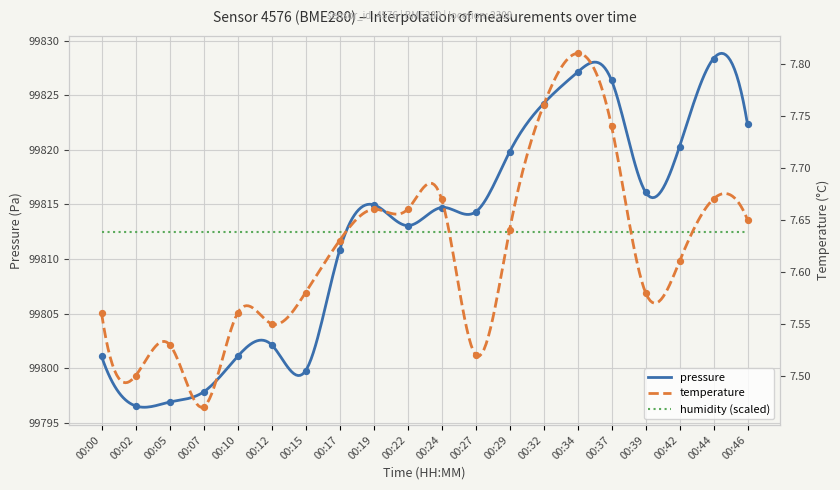

Which series contains the lowest Y value?

temperature